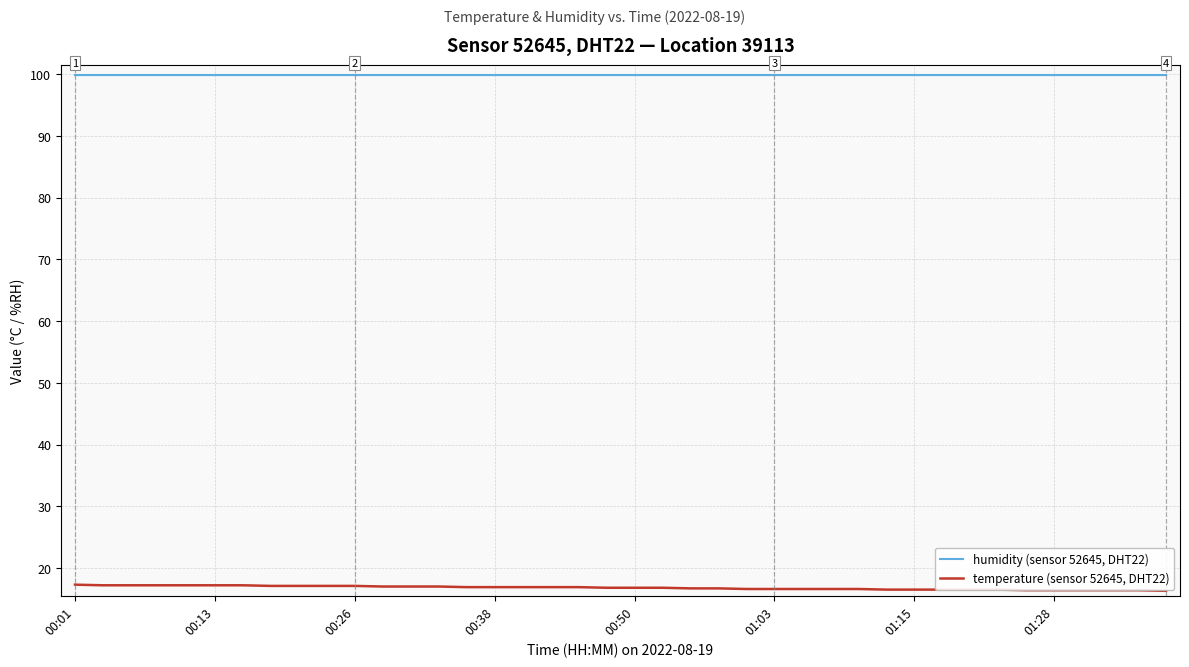

True or false: temperature (sensor 52645, DHT22) and humidity (sensor 52645, DHT22) cross at least once.

False